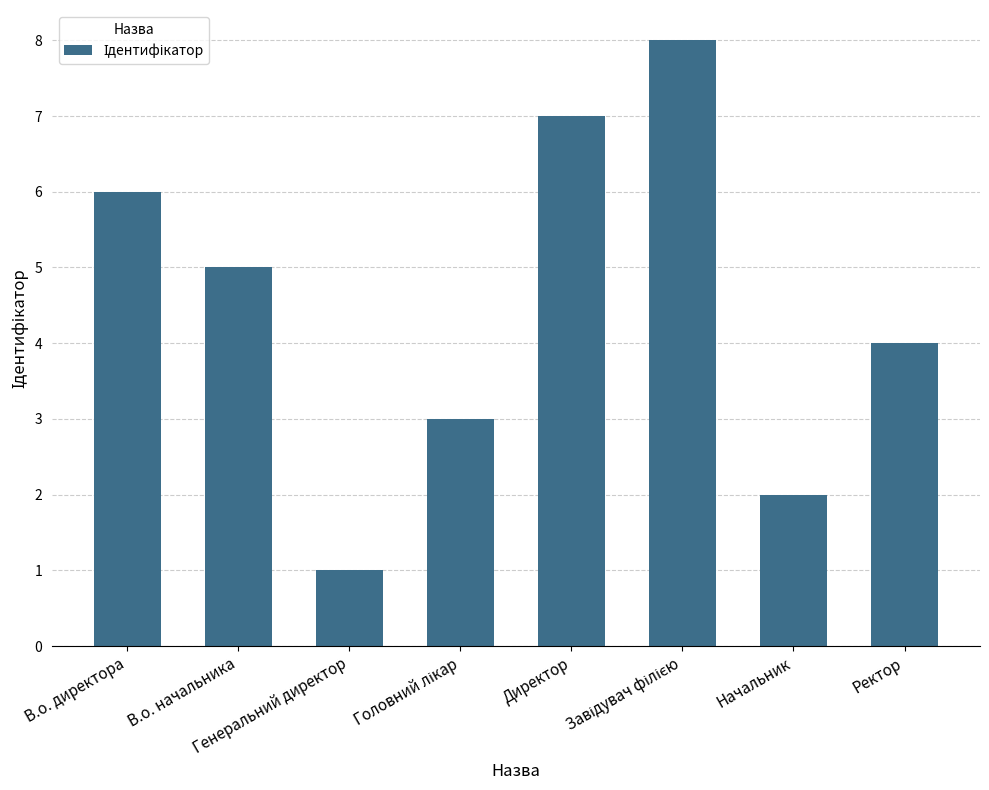

How many values are below 5?

4